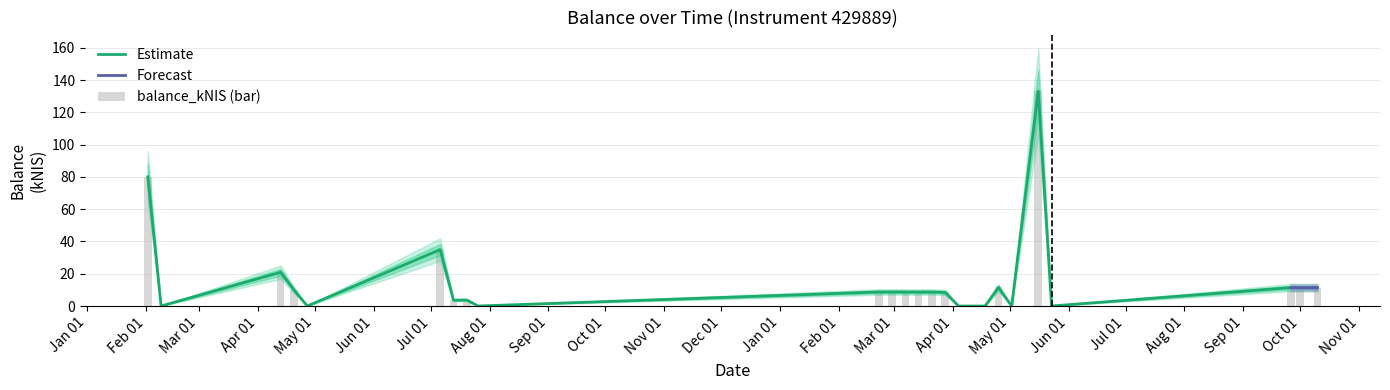

What is the difference between the second highest and minimum values in the balance_kNIS series?

80.1